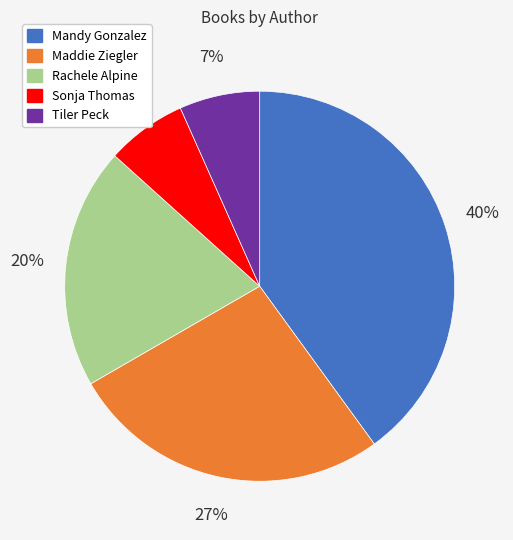

How many segments does this pie chart have?

5